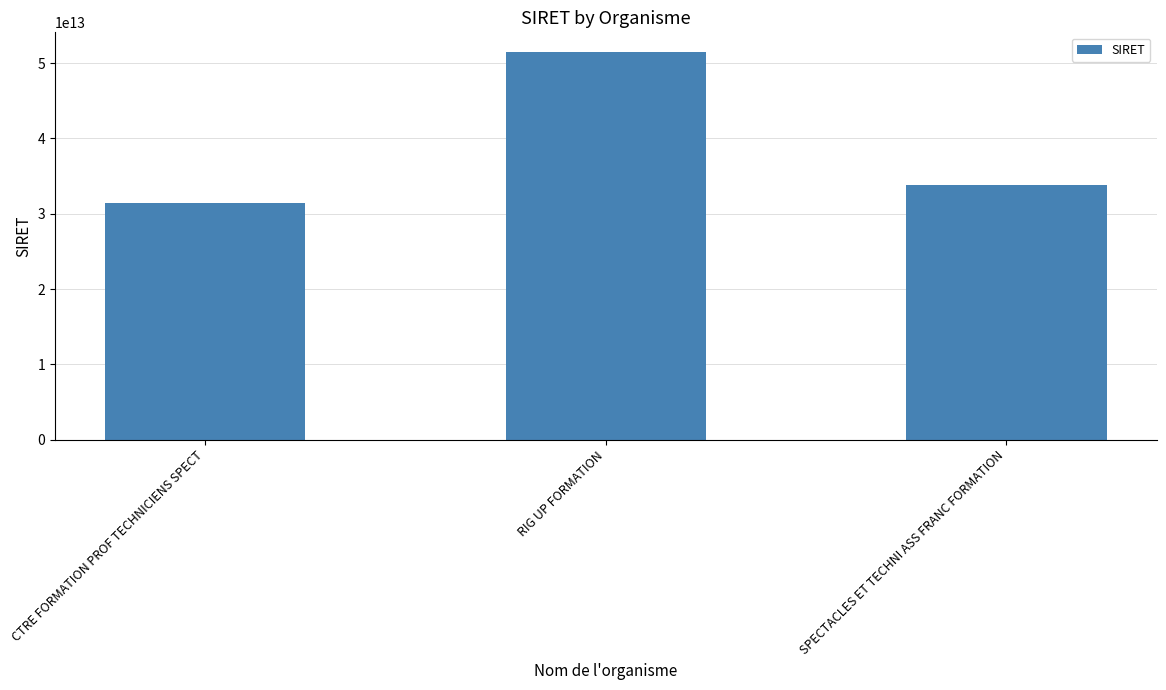

What value does the data have at RIG UP FORMATION?

51517654300038